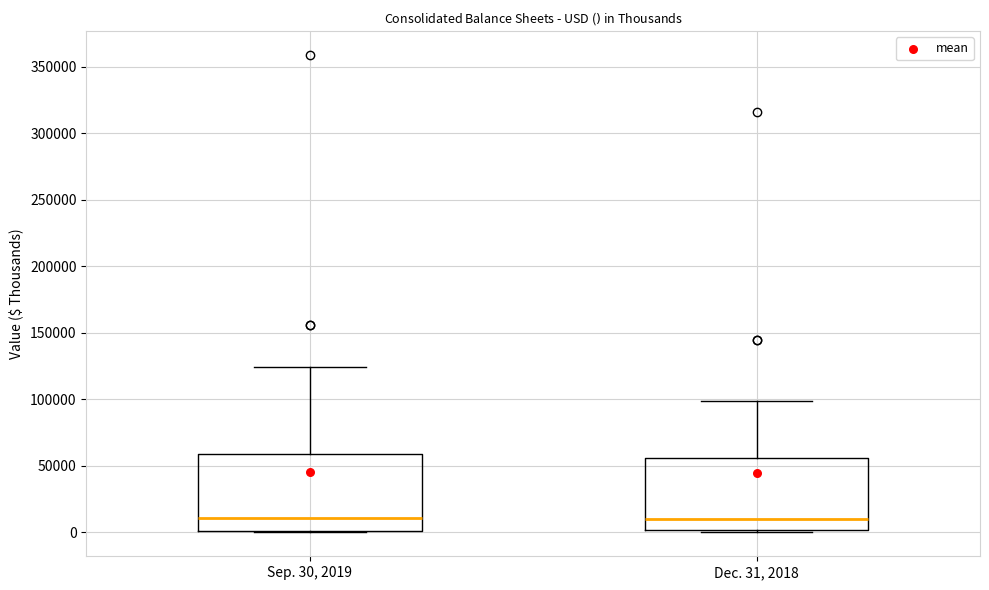

Where is the upper edge of the box for Sep. 30, 2019 on the y-axis? The values are not printed on the chart, so give them approximately, as read against the axis.

60000